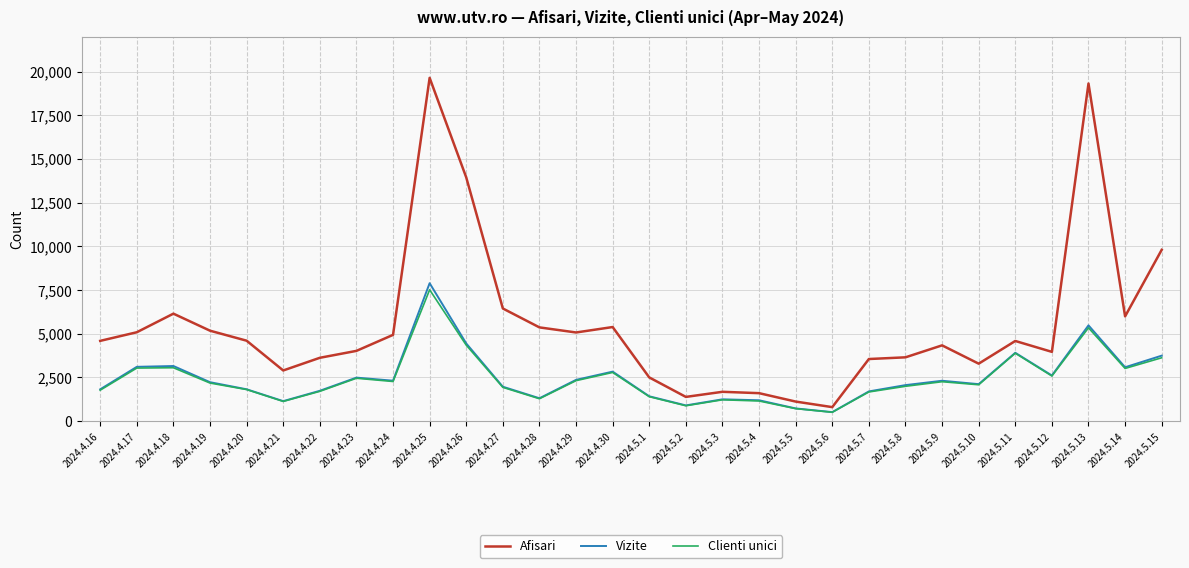

How many lines are shown in the chart?

3